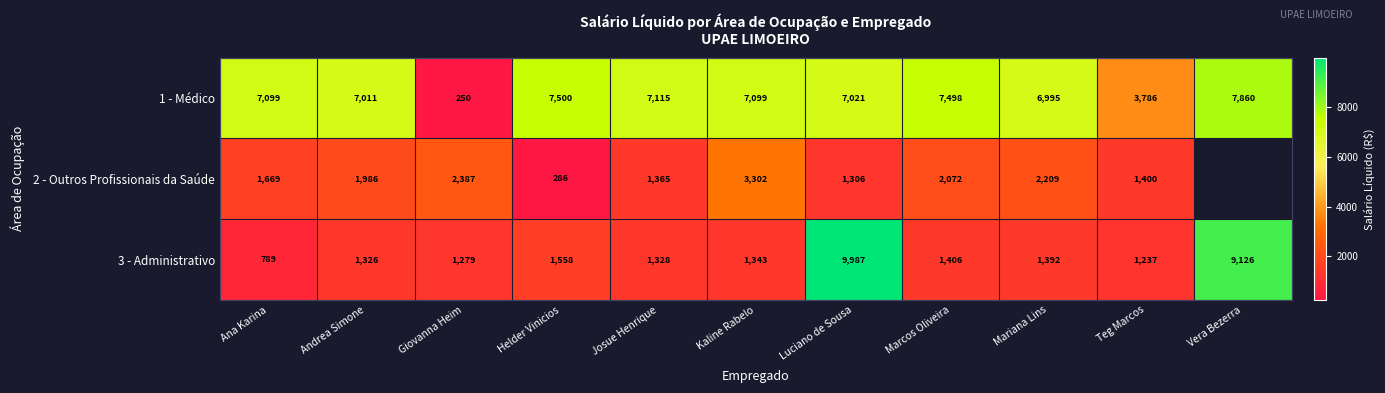

At which label does 3 - Administrativo reach its peak?

Luciano de Sousa